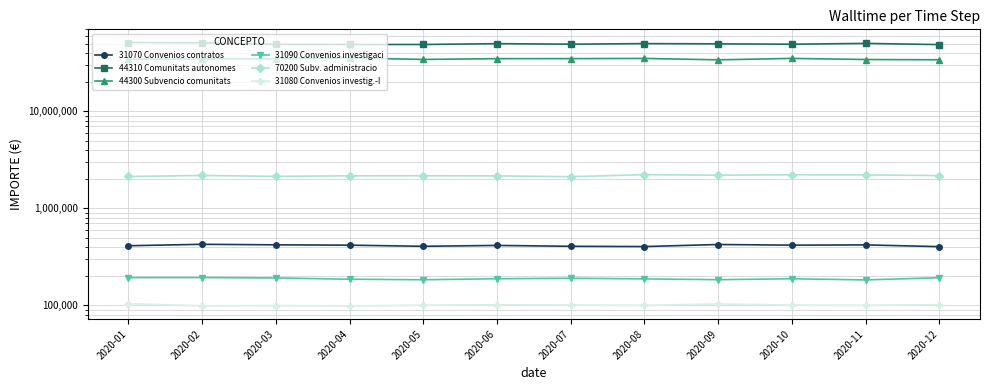

The value of 44310 Comunitats autonomes at 2020-08 is 19725150.1. True or false?

False